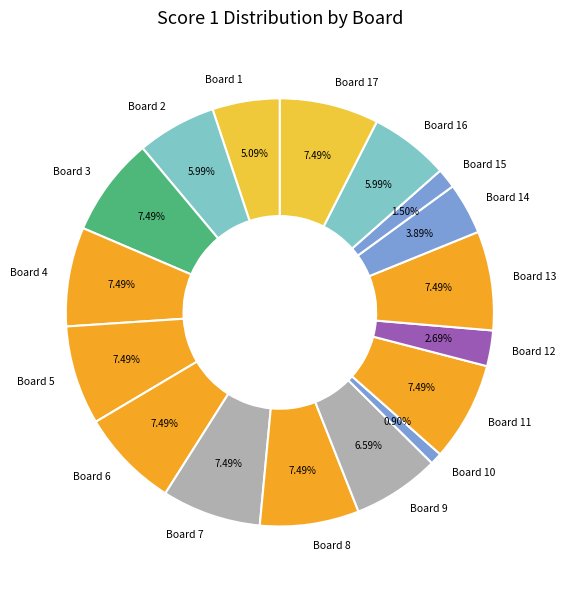

What is the total percentage of Board 16 and Board 17?

13.5%